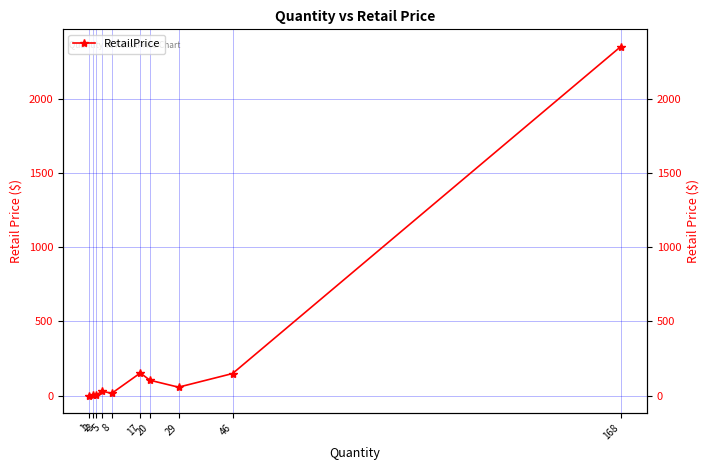

What is the value of the 9th point from the left?

149.0